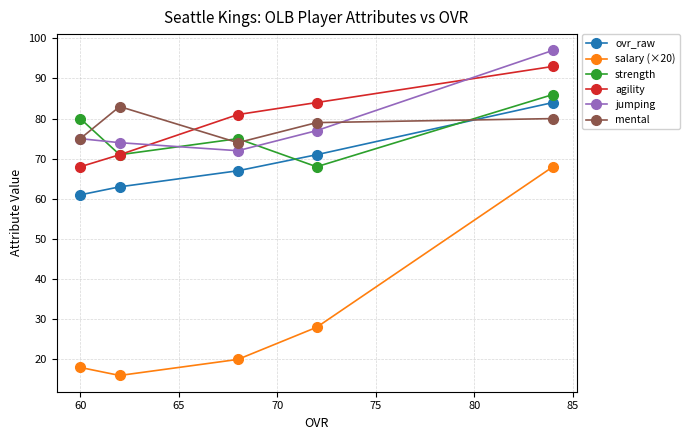

Which series has the largest range (max minus min)?

salary (×20)